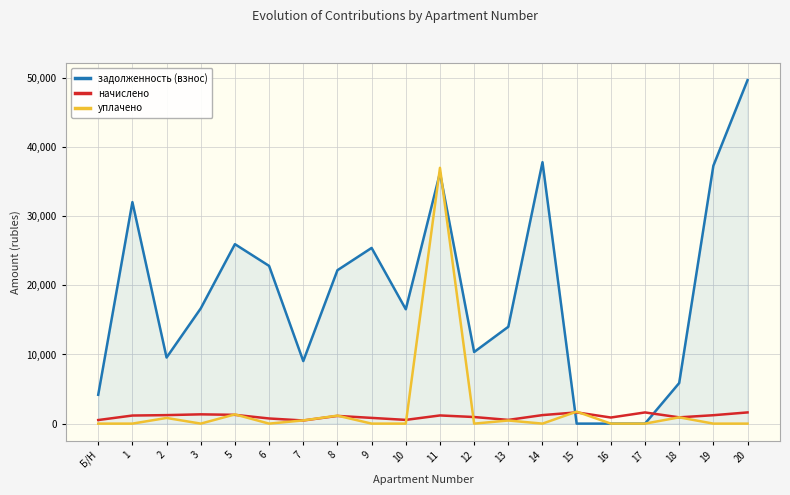

True or false: начислено has more than 0 points higher than both neighbors.

True